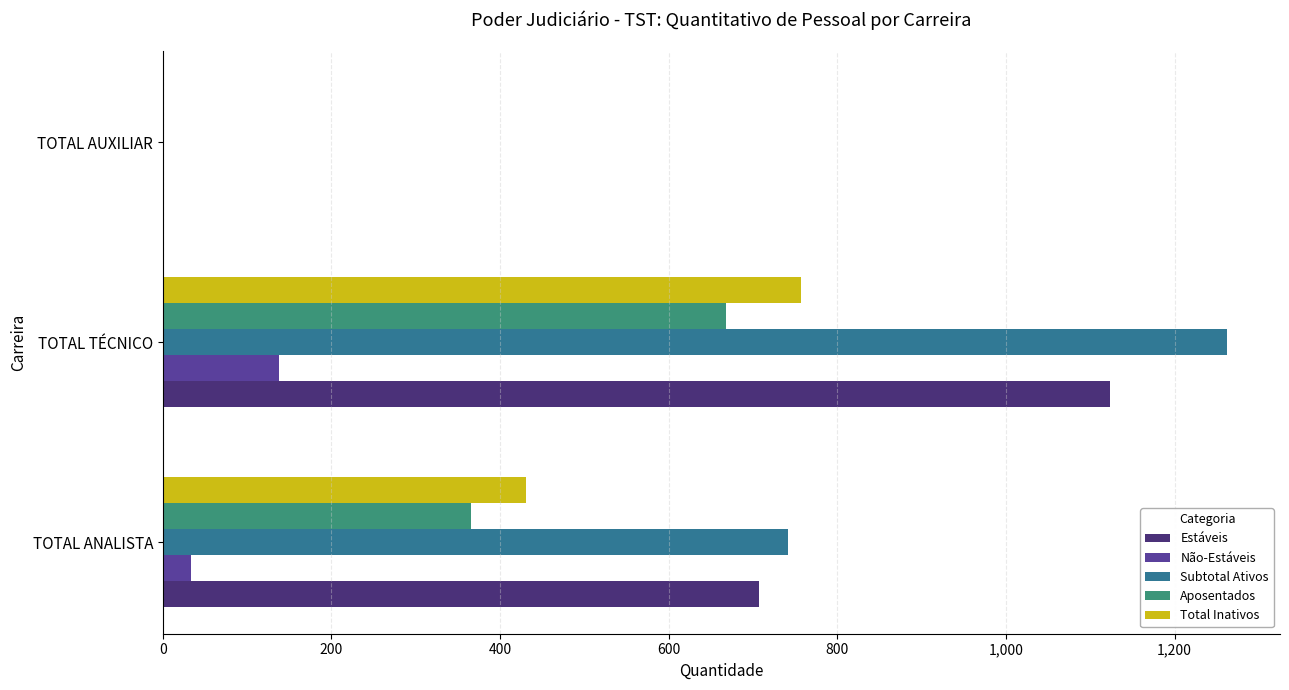

Which category has the highest value across all series?

TOTAL TÉCNICO